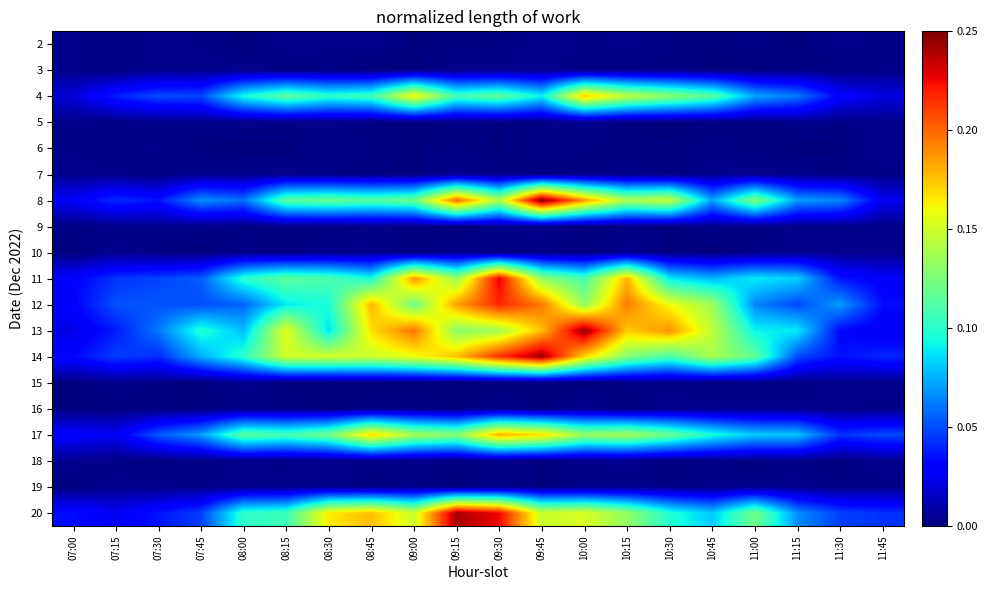

At how many categories does at least one series exceed 0?

20